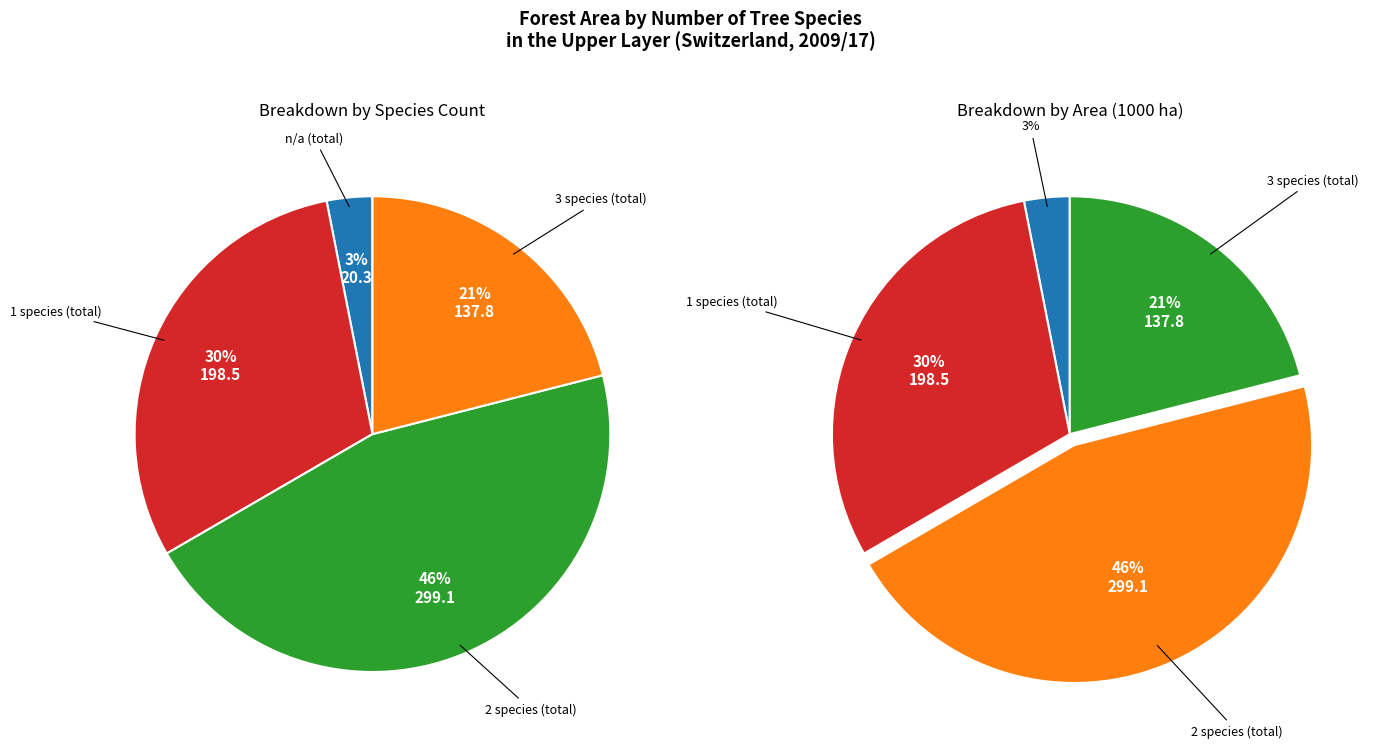

Is there any slice that represents more than half of the pie?

No